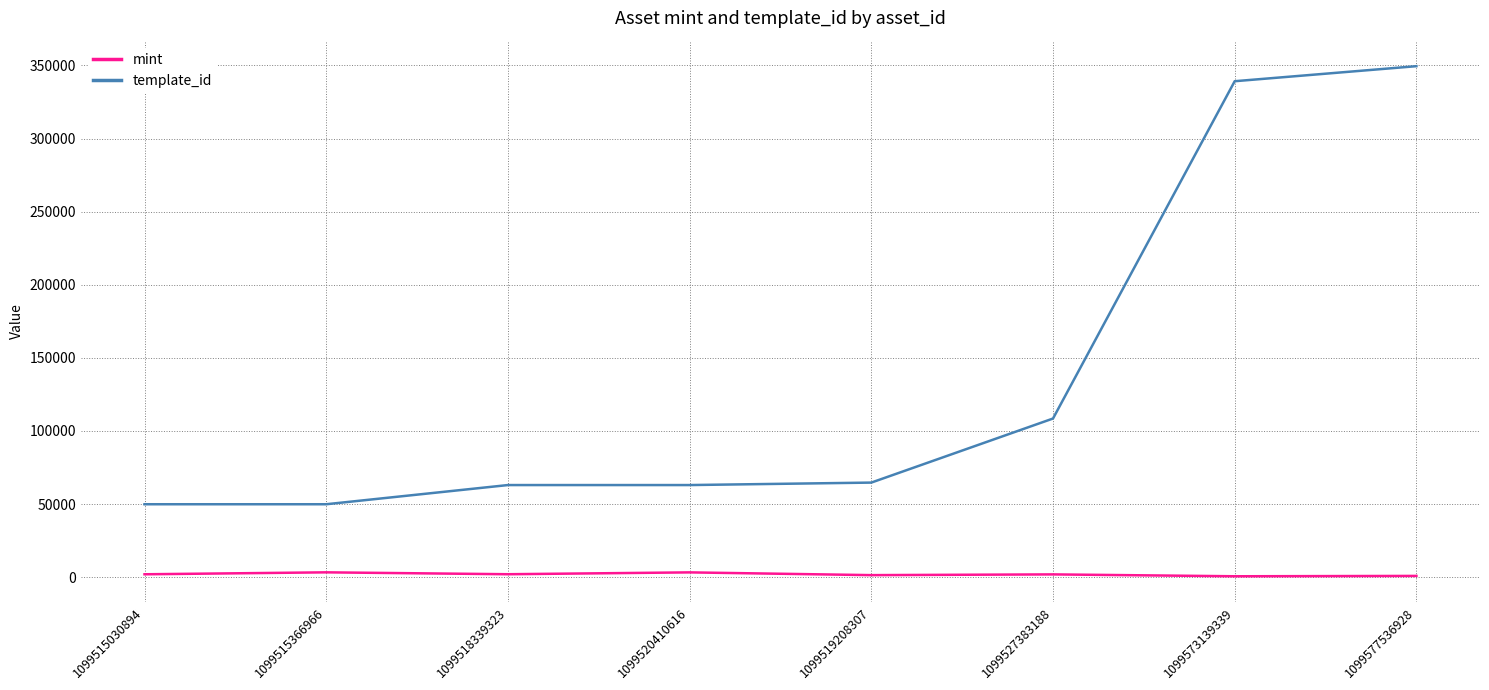

True or false: template_id and mint intersect in this chart.

False